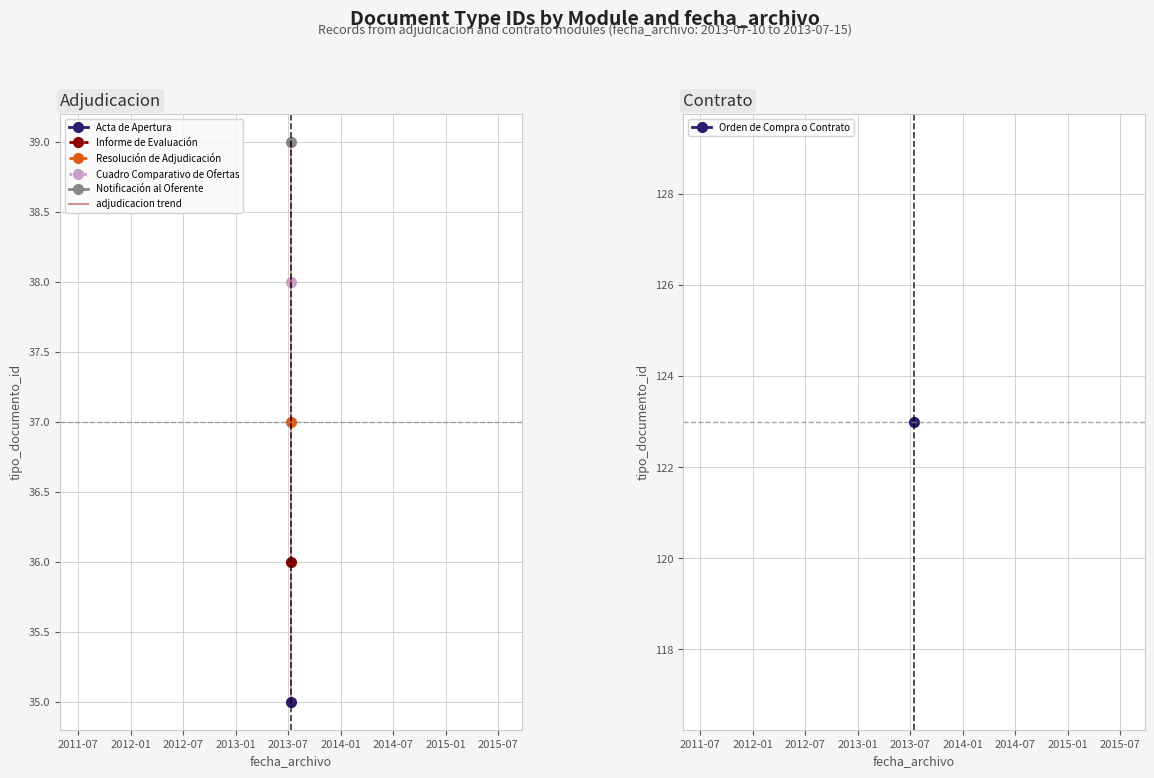

At which category does the chart reach its peak across all series?

2013-07